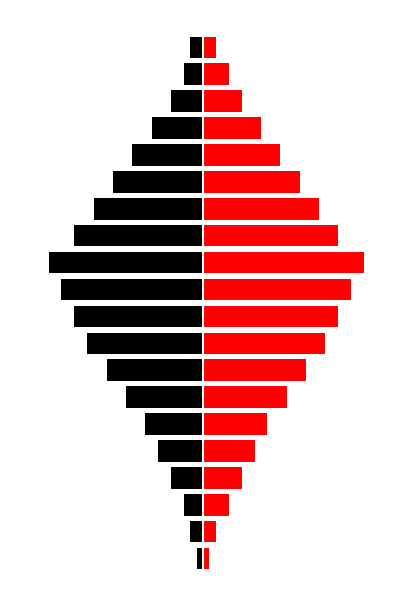

The value of Red (Right) at 11 is 25. True or false?

True